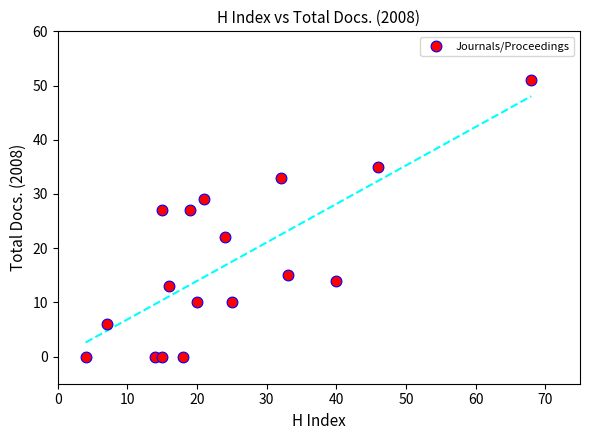

What is the range of X values (max minus min)?

64